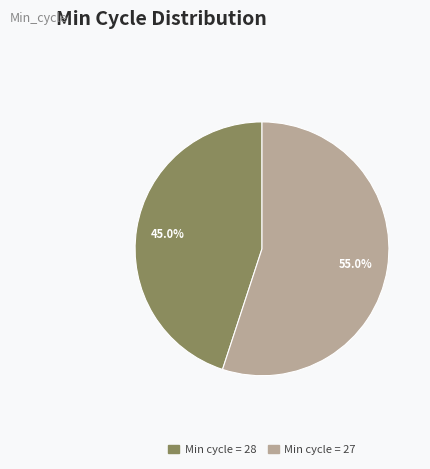

Is there a majority slice in this chart?

Yes